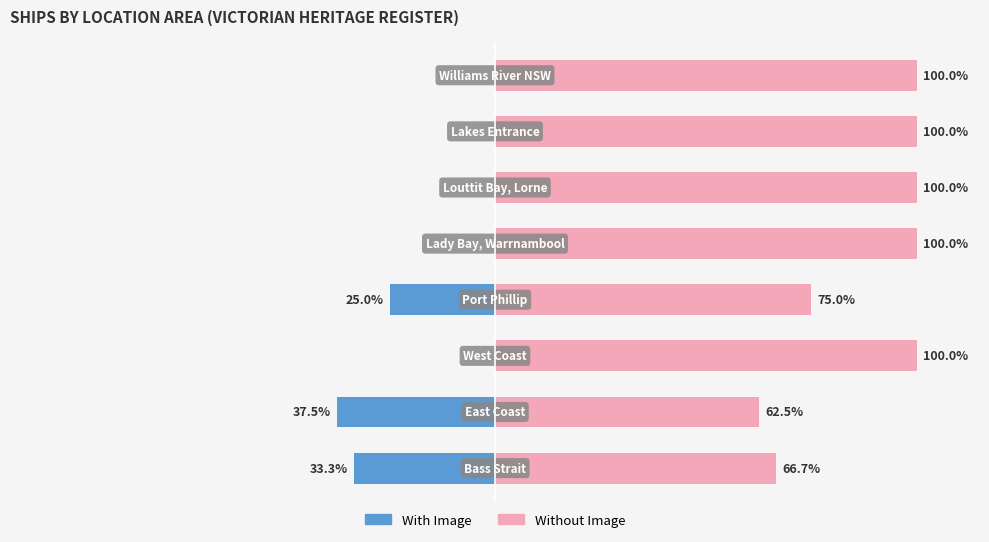

Is the value of With Image at 1 greater than the value of Without Image at 1?

No